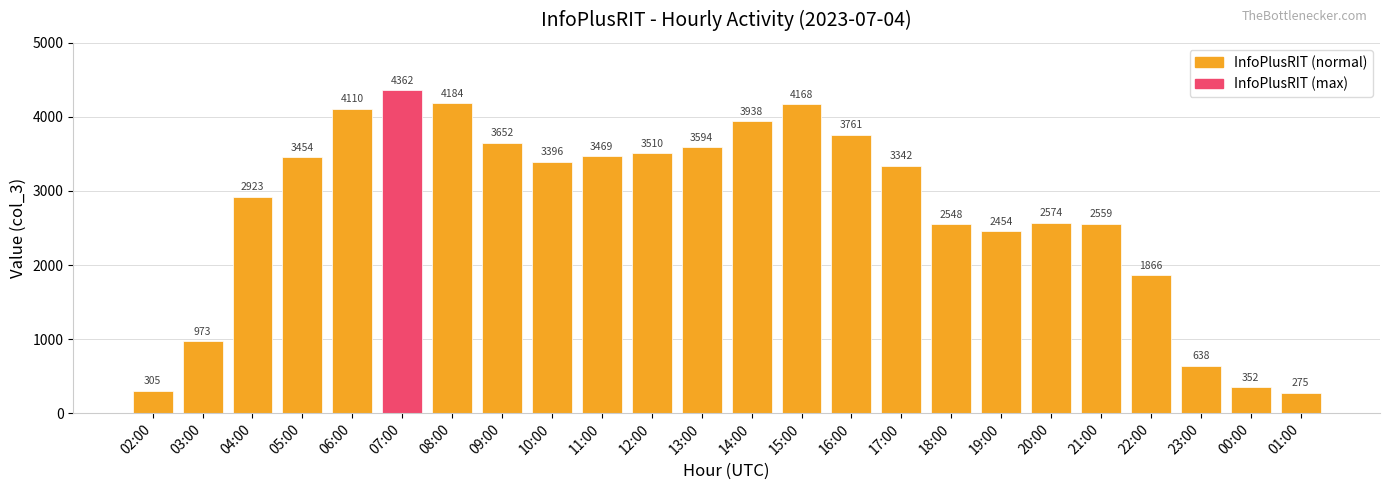

What is the value of the 22nd bar from the left?

638